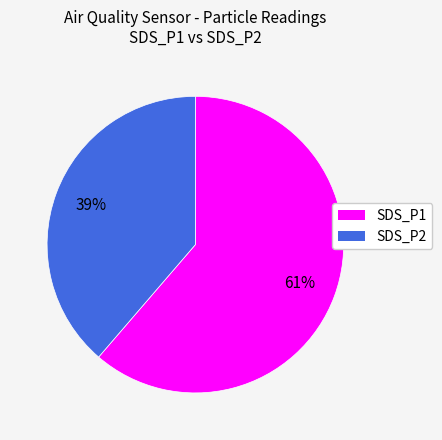

How many slices are in this pie chart?

2